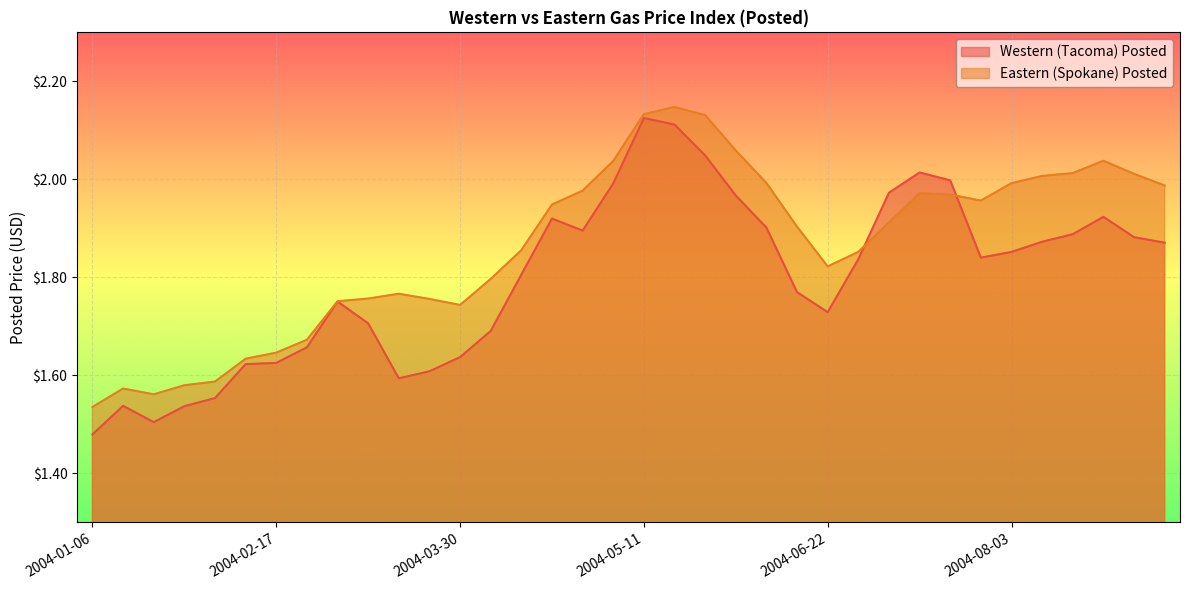

What position from the right is 2004-03-16?

26